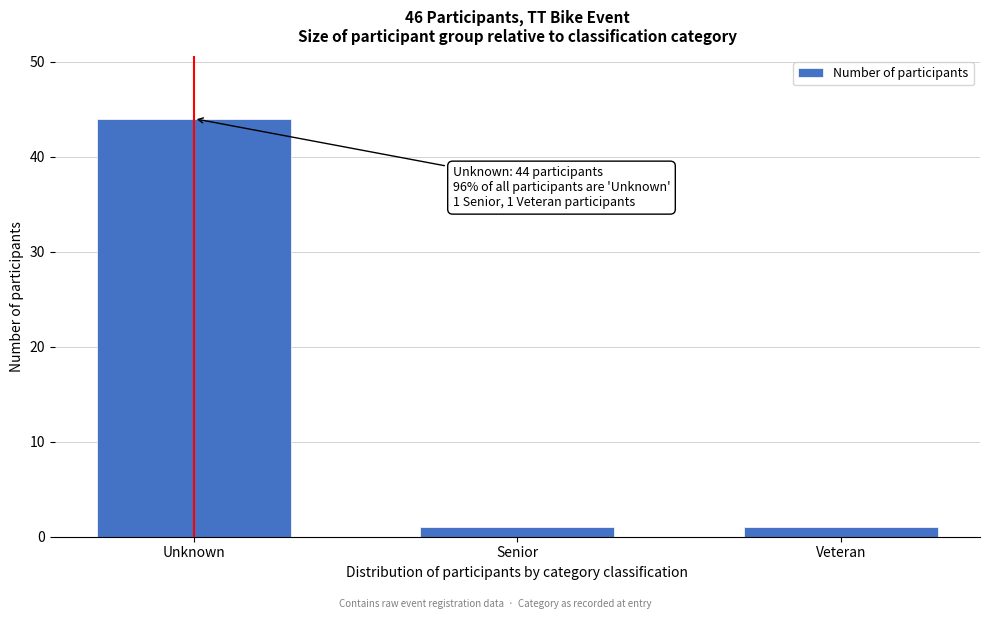

Reading right to left, what are all the values shown in this chart?

Veteran=1	Senior=1	Unknown=44